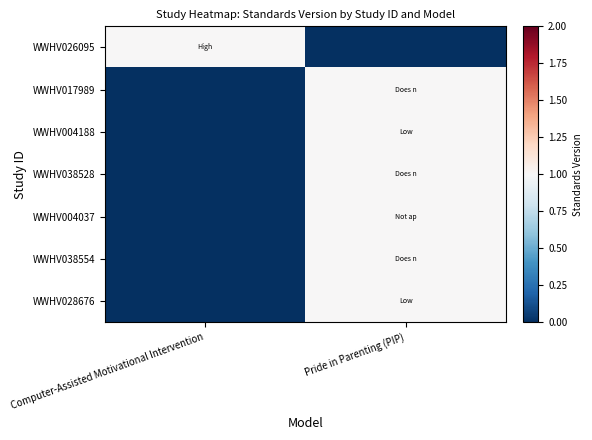

Reading right to left, extract all data points from this chart.

WWHV026095: Pride in Parenting (PIP)=0	Computer-Assisted Motivational Intervention=1
WWHV017989: Pride in Parenting (PIP)=1	Computer-Assisted Motivational Intervention=0
WWHV004188: Pride in Parenting (PIP)=1	Computer-Assisted Motivational Intervention=0
WWHV038528: Pride in Parenting (PIP)=1	Computer-Assisted Motivational Intervention=0
WWHV004037: Pride in Parenting (PIP)=1	Computer-Assisted Motivational Intervention=0
WWHV038554: Pride in Parenting (PIP)=1	Computer-Assisted Motivational Intervention=0
WWHV028676: Pride in Parenting (PIP)=1	Computer-Assisted Motivational Intervention=0